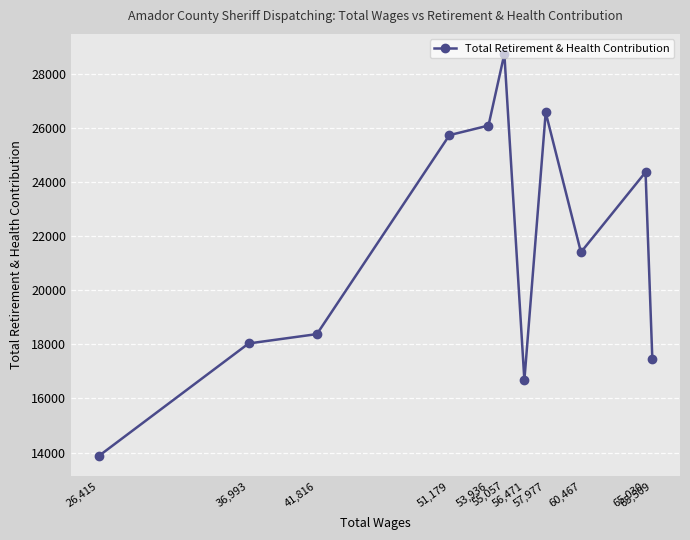

What is the change in value from 65,509 to 51,179?

+8265